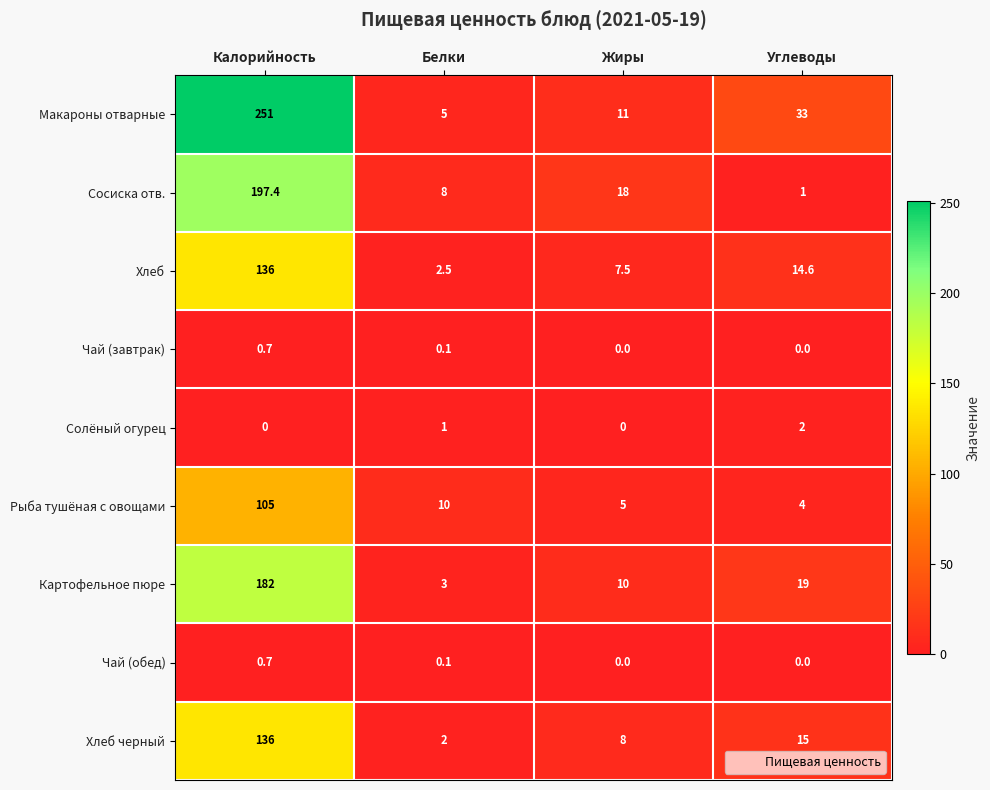

At which category does the chart reach its peak across all series?

Калорийность